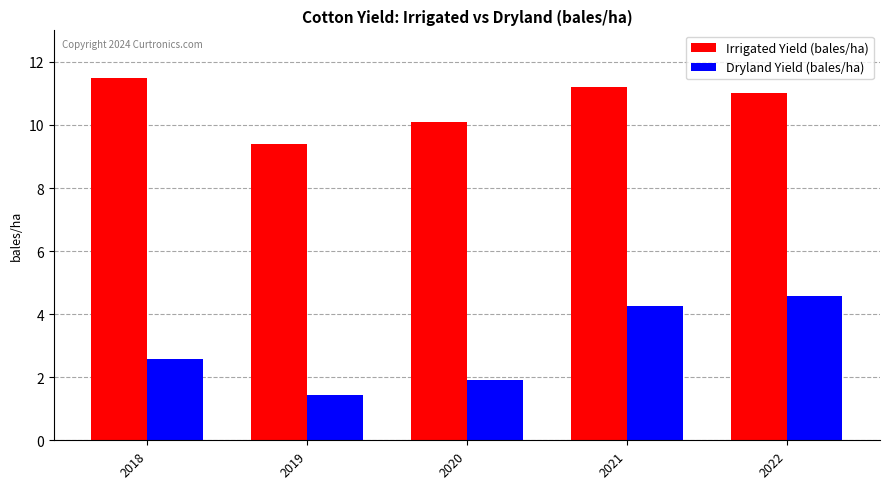

At 2019, list the series in order from largest to smallest.

Irrigated Yield (bales/ha), Dryland Yield (bales/ha)